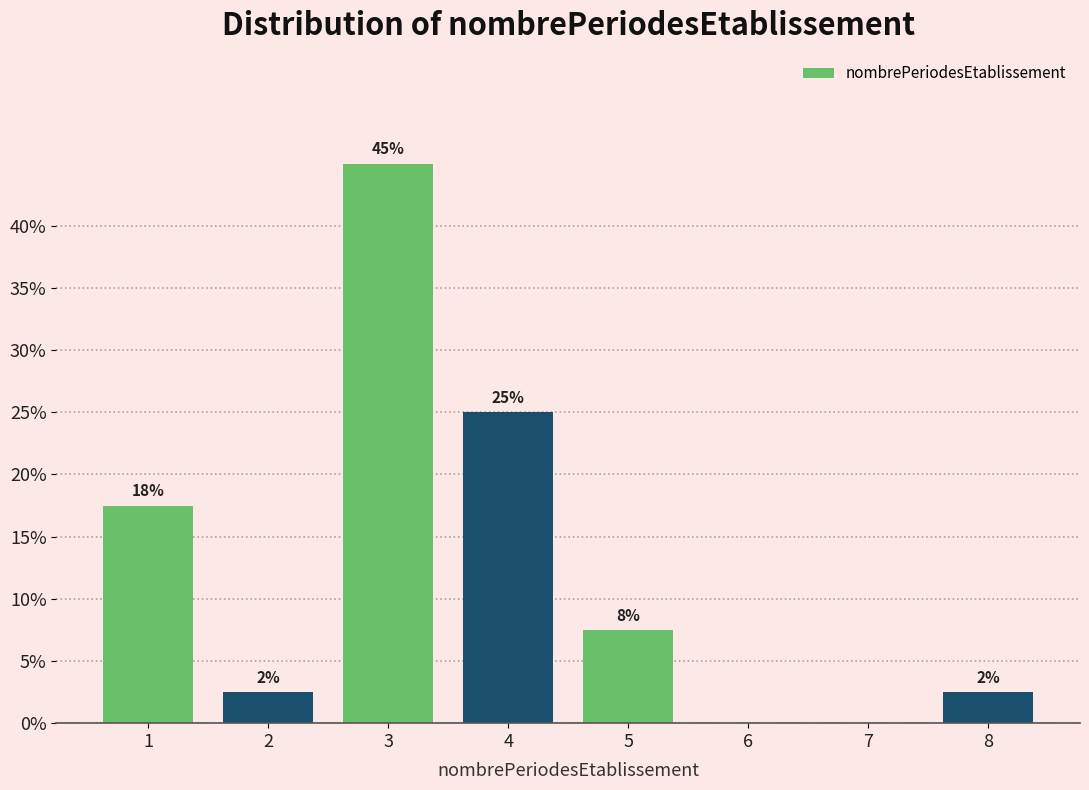

Are the bars horizontal?

No